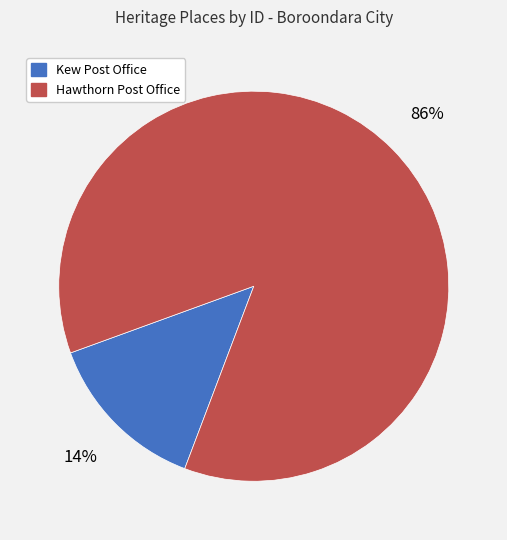

To the nearest percent, what is the average slice percentage?

50%